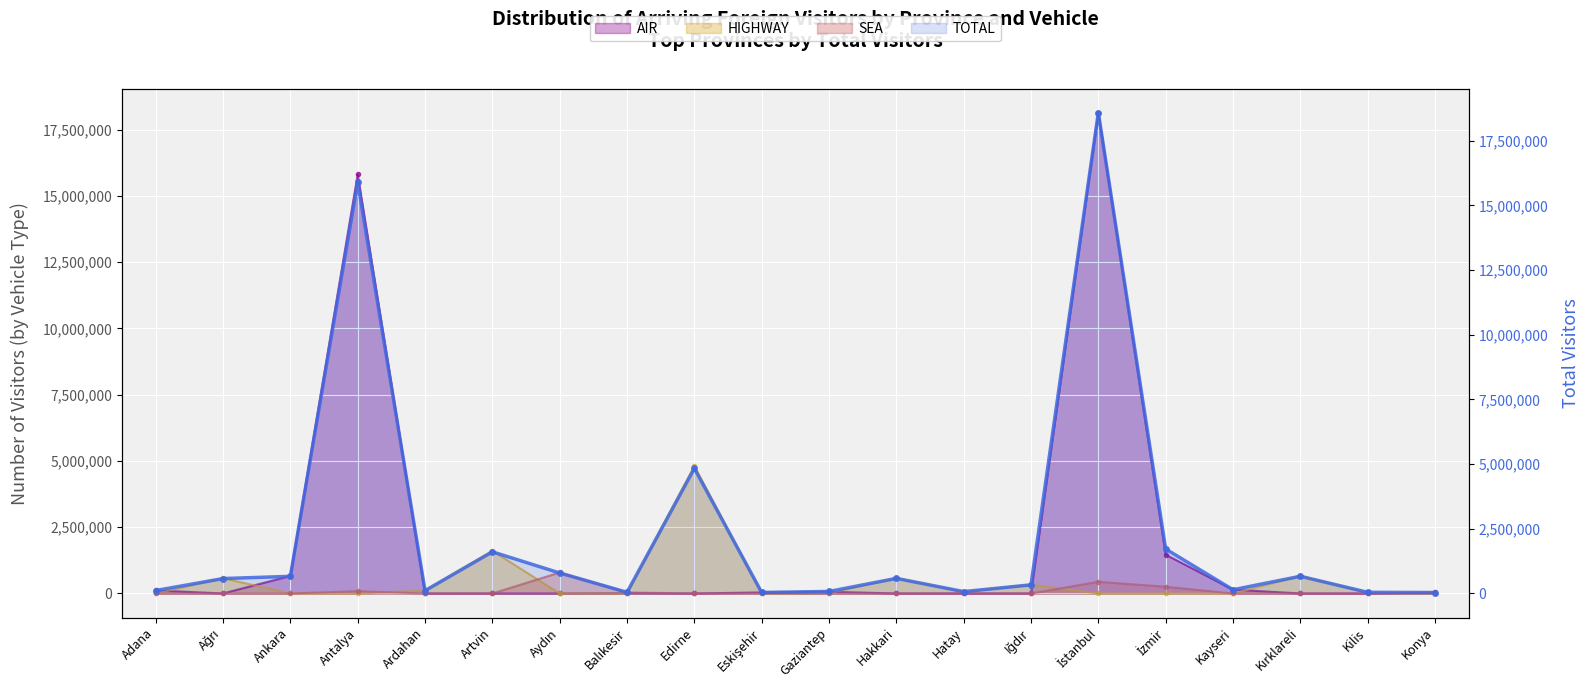

What is the greatest value displayed?

18582322